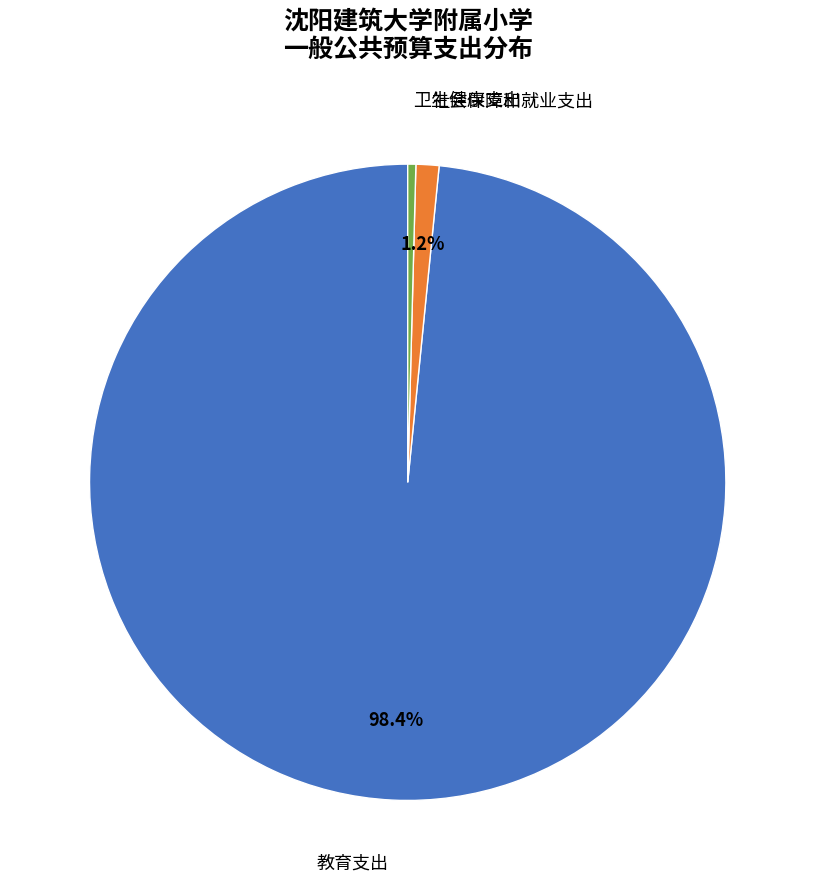

The 教育支出 slice represents 98% of the pie. True or false?

True